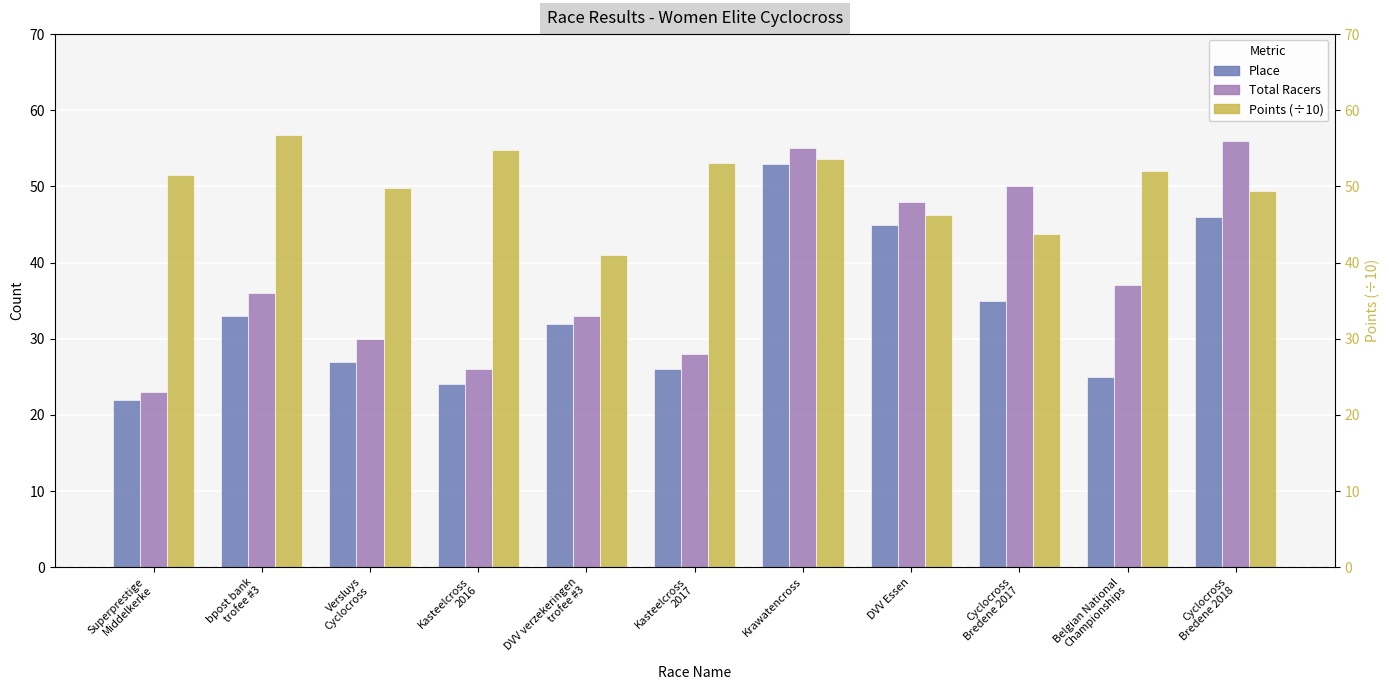

What is the label of the 3rd bar from the left?

Versluys
Cyclocross